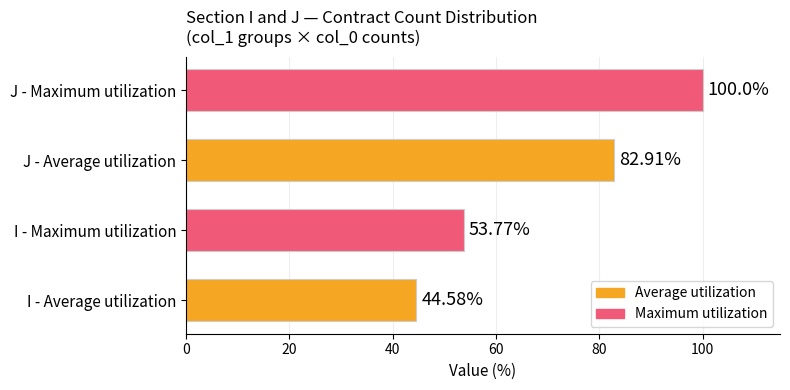

Which has a higher value, I - Average utilization or I - Maximum utilization?

I - Maximum utilization